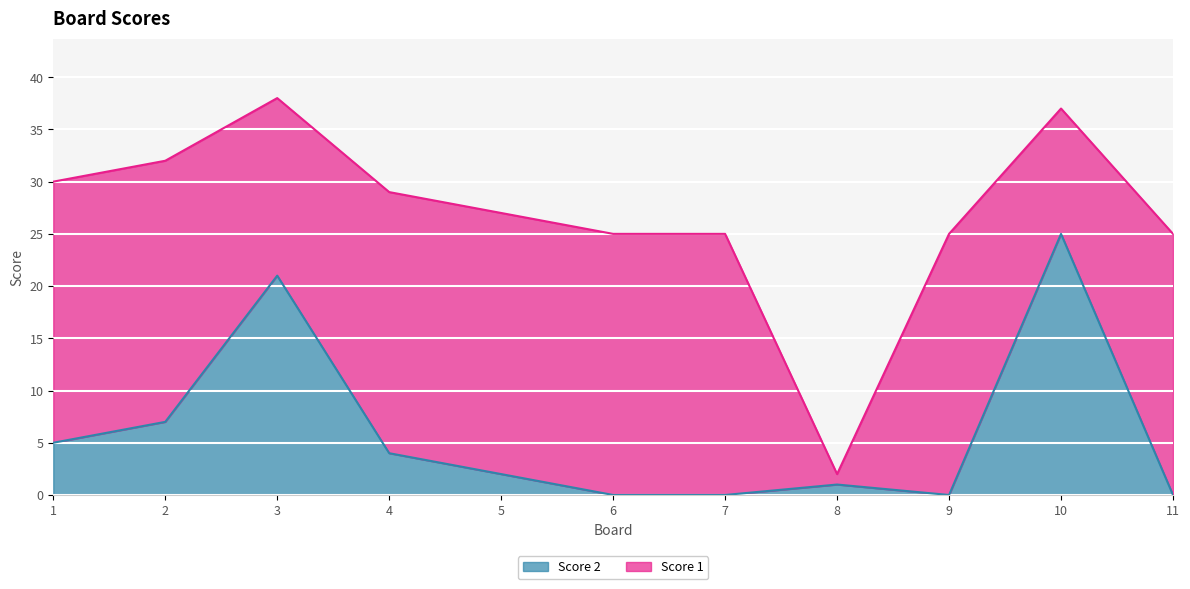

Is it true that Score 2 equals 4 at 4?

True